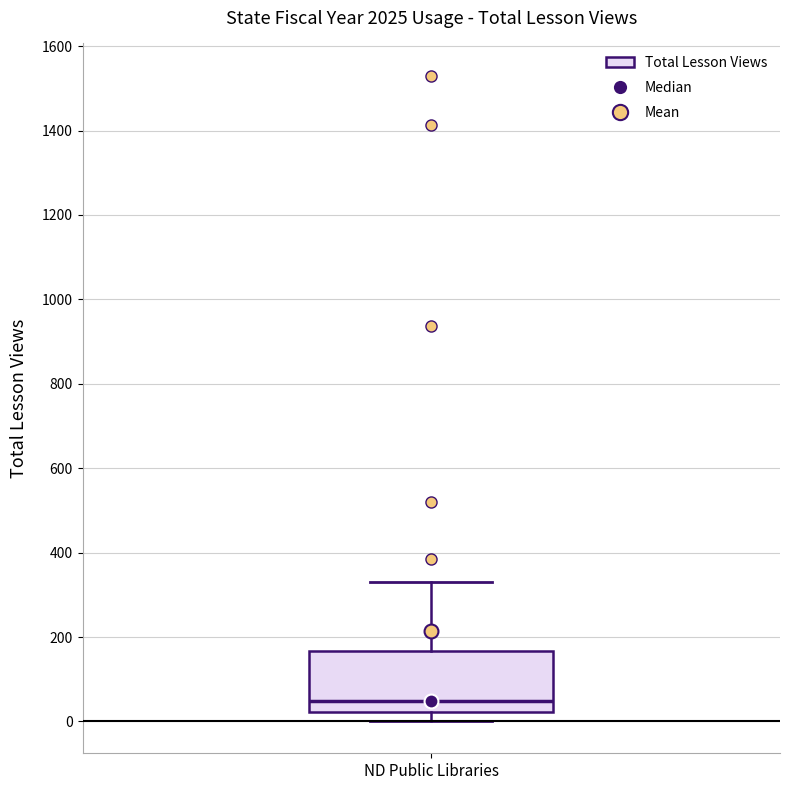

Transcribe this box plot: give where the median line is, the range the box spans, and where the two whiskers end, as read against the y-axis. The values are not printed on the chart, so give them approximately, as read against the axis.

median 40, box 20 to 160, whiskers 0 to 340